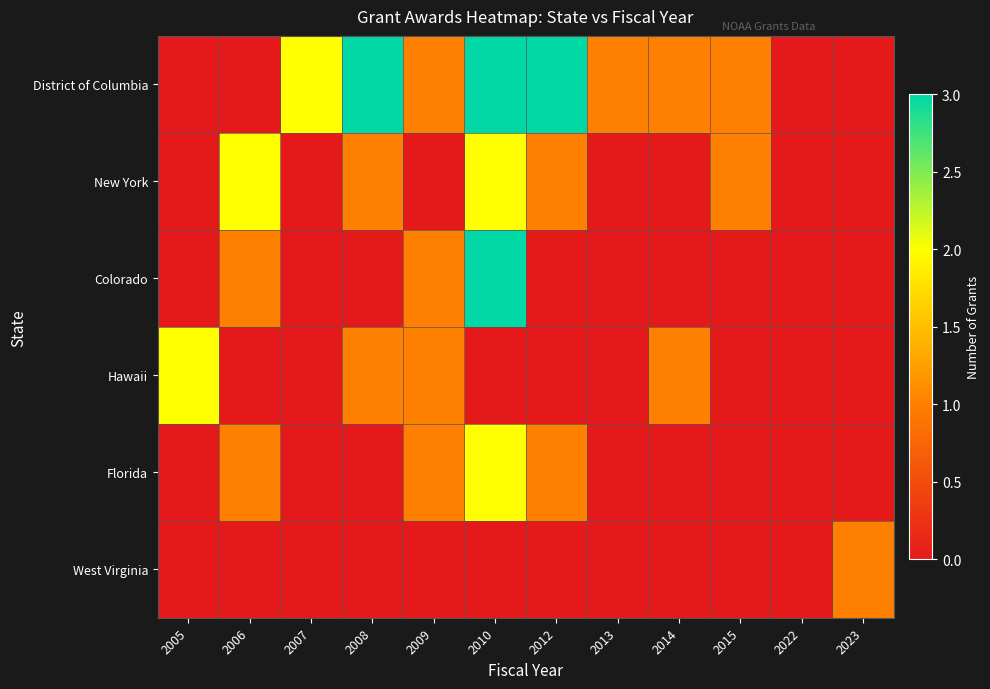

What is the total value across all series at 2008?

5